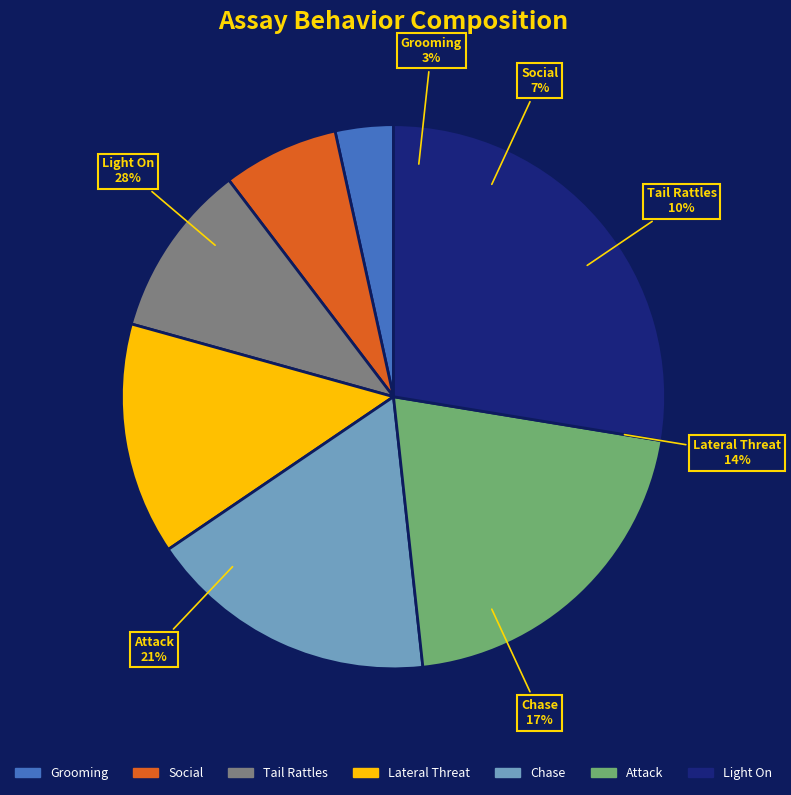

Which slice is the largest?

Light On